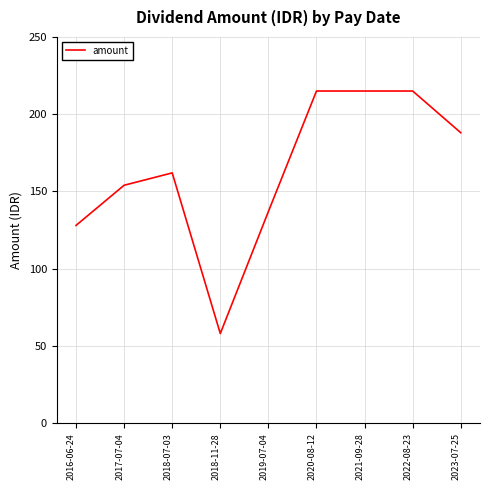

What is the ratio of the value at 2018-07-03 to the value at 2020-08-12?

0.8